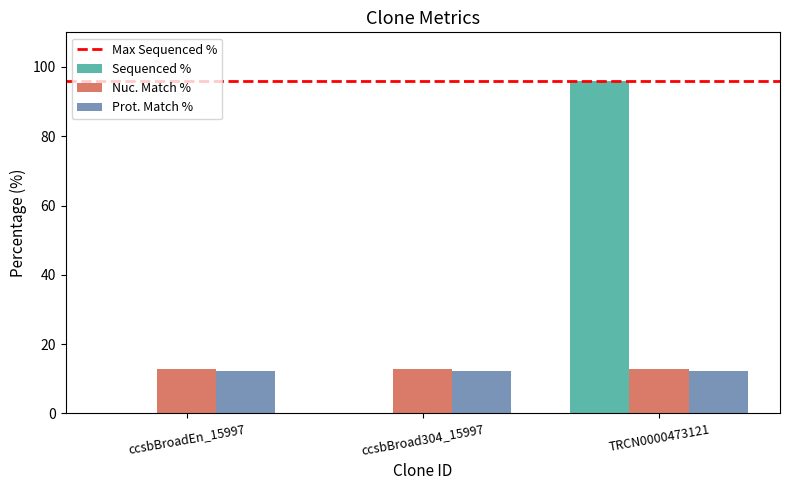

Reading left to right, what are all the values shown in this chart?

Sequenced %: ccsbBroadEn_15997=0.0	ccsbBroad304_15997=0.0	TRCN0000473121=96.0
Nuc. Match %: ccsbBroadEn_15997=12.9	ccsbBroad304_15997=12.9	TRCN0000473121=12.9
Prot. Match %: ccsbBroadEn_15997=12.2	ccsbBroad304_15997=12.2	TRCN0000473121=12.2